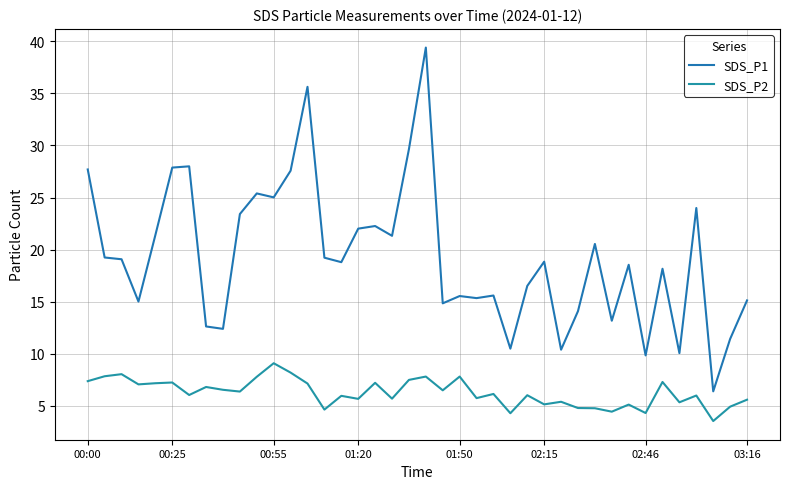

What is the difference between the maximum and minimum values in the SDS_P2 series?

5.5